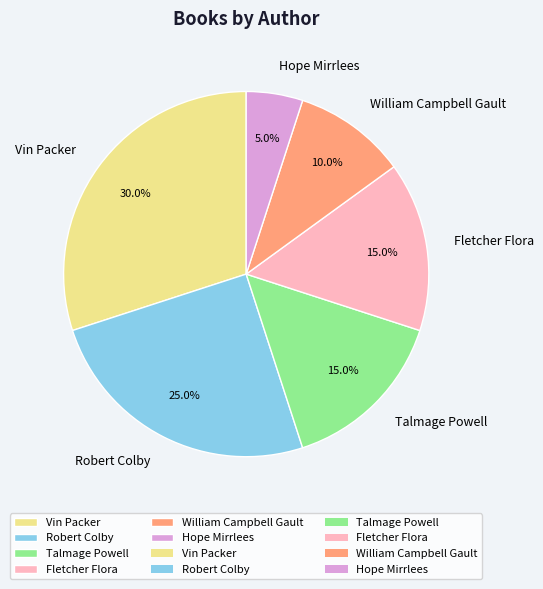

How many segments does this pie chart have?

6